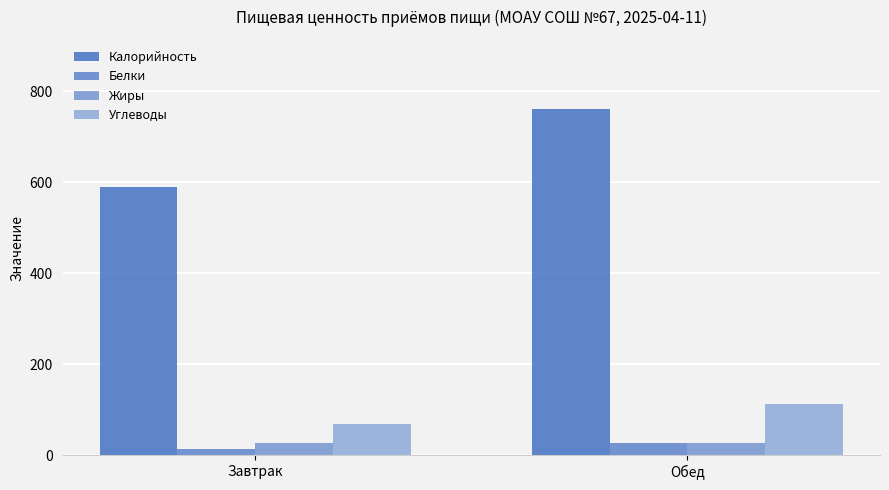

How many distinct data groups are displayed?

4